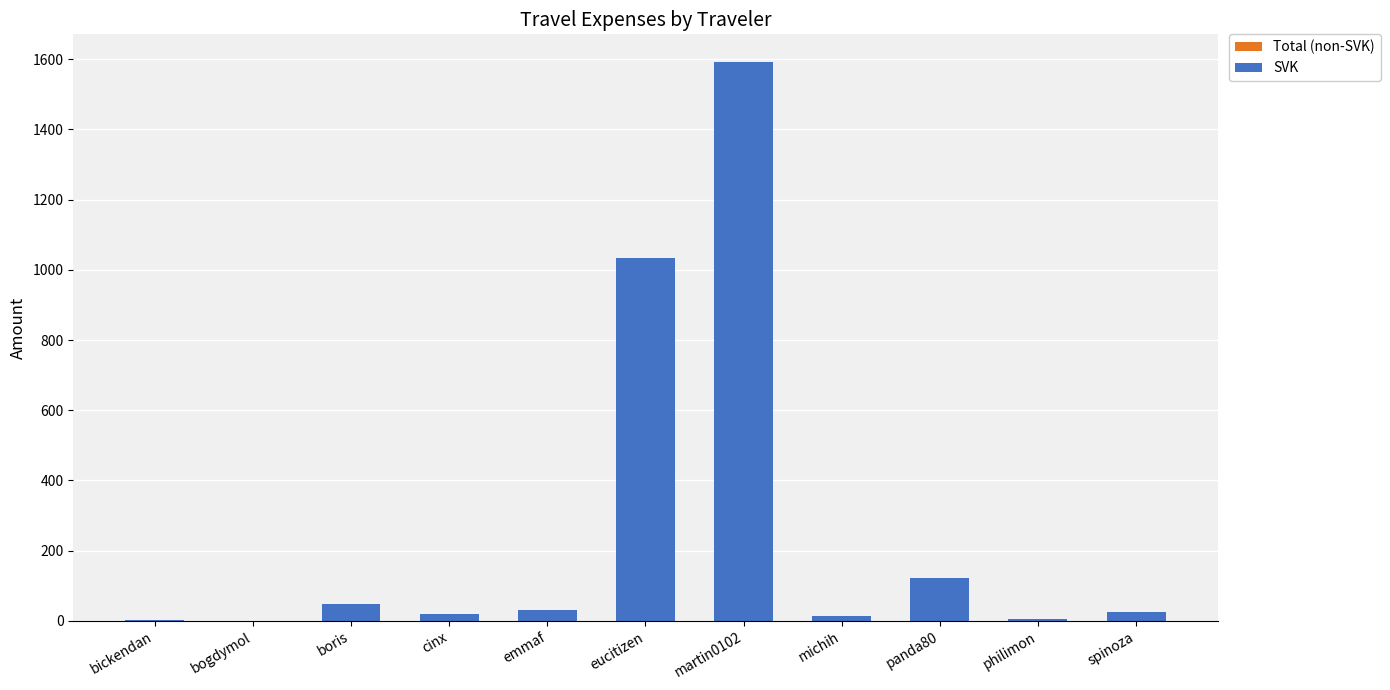

Which category has the highest value across all series?

martin0102